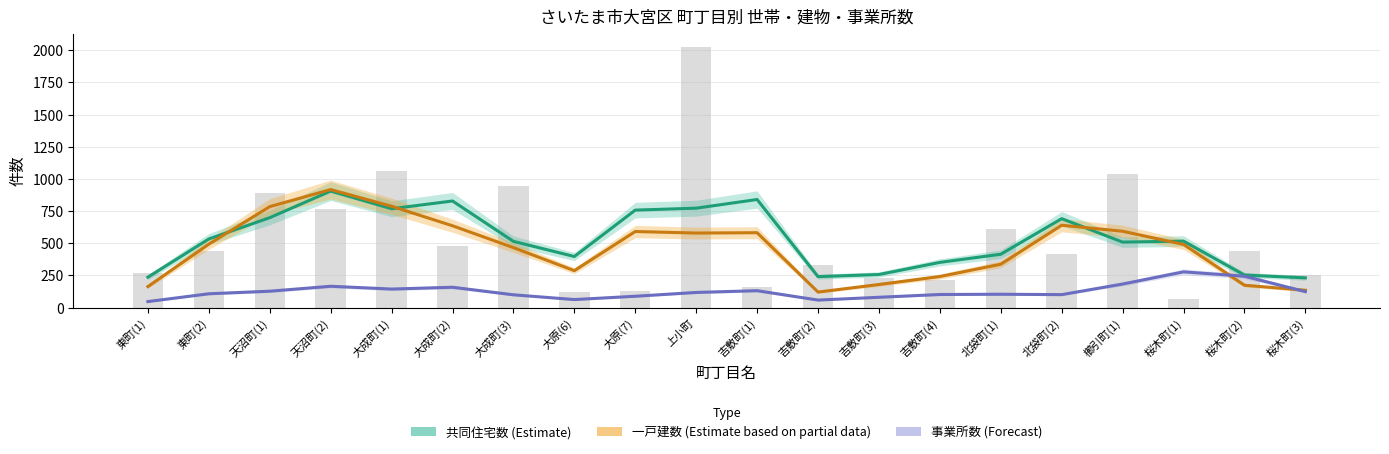

What is the spread (max minus min) of values at 吉敷町(1)?

709.0